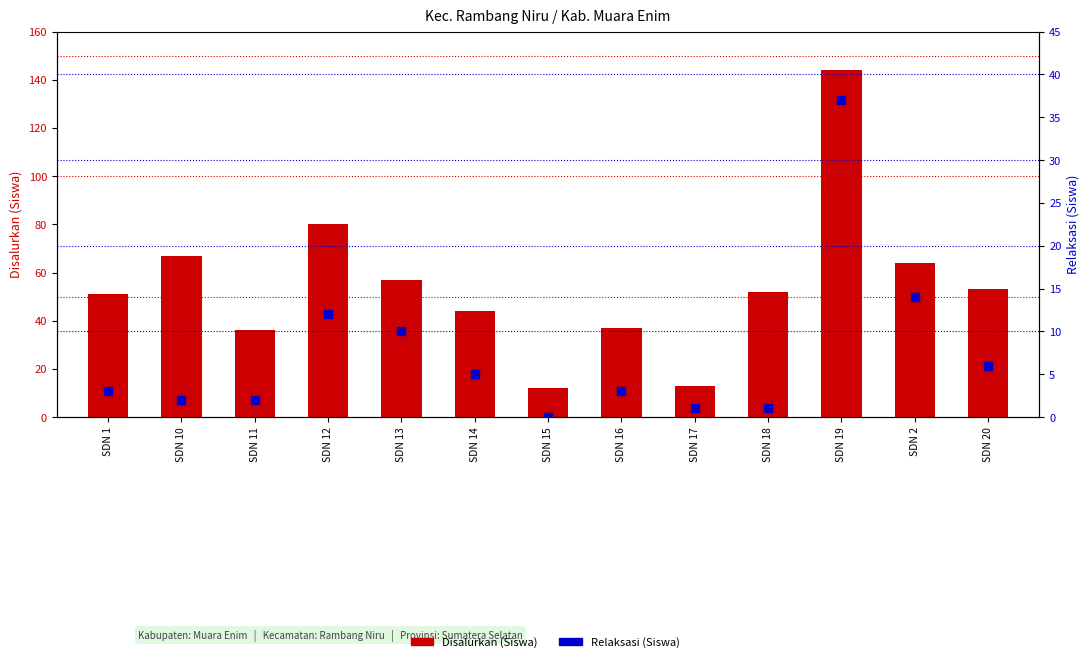

What is the total value across all series at SDN 15?

12